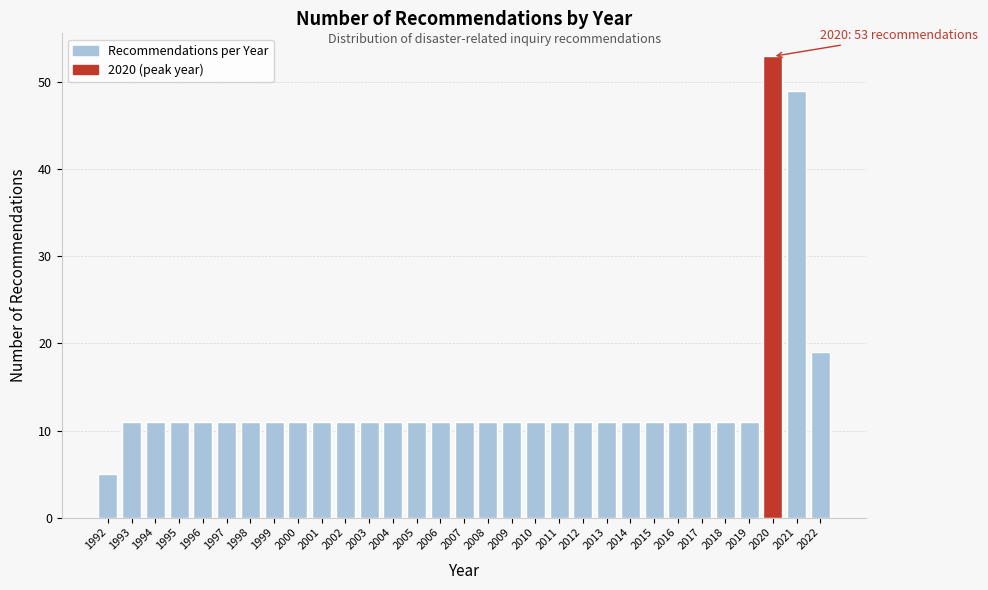

What is the smallest value displayed?

5